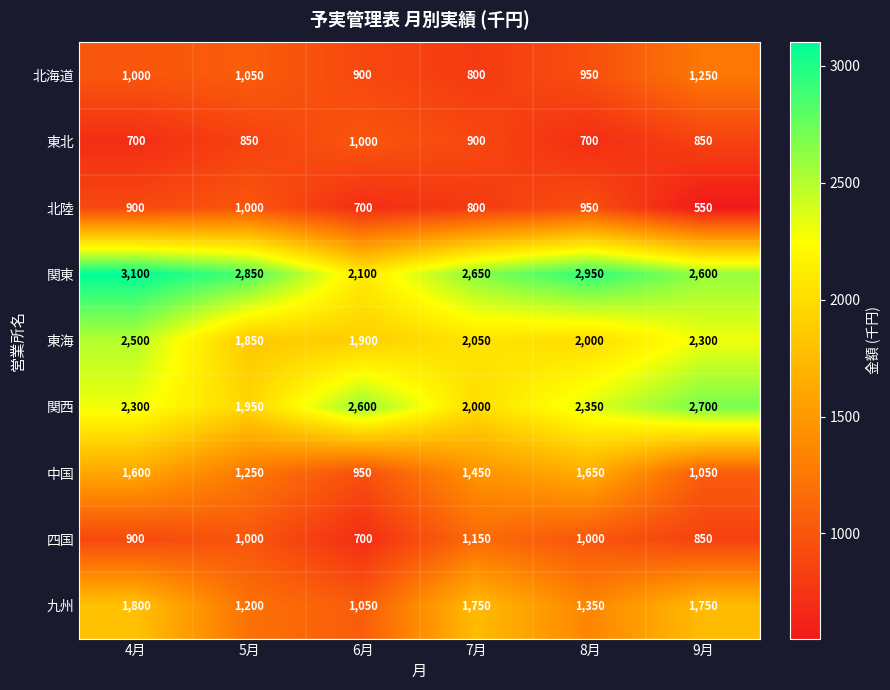

Which series changed the most between 4月 and 8月?

東海